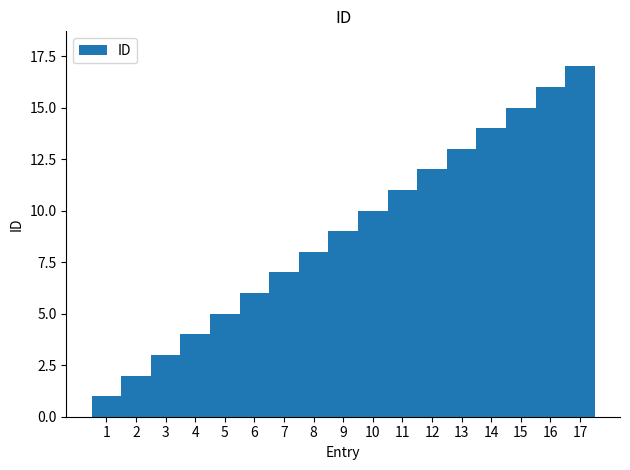

What is the value of the 15th bar from the left?

15